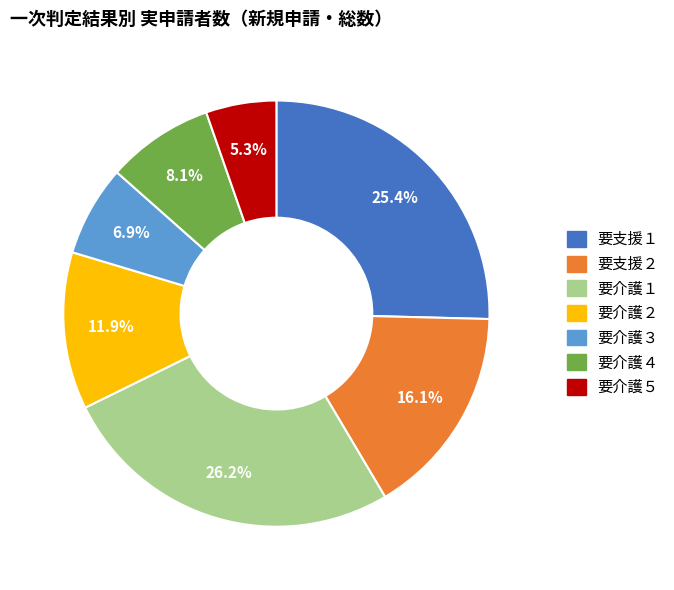

To the nearest percent, what is the difference between the largest and smallest slice percentages?

21%